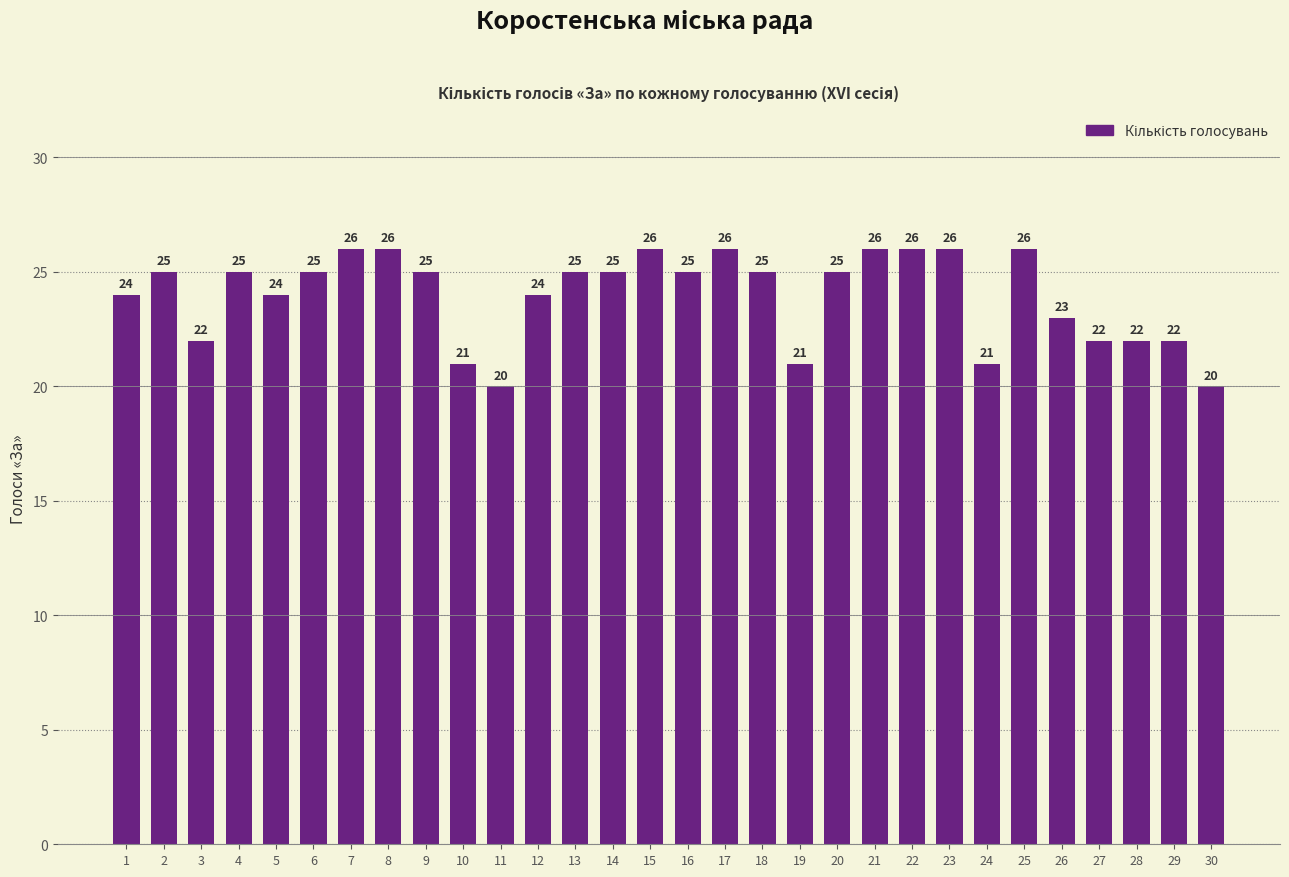

Reading right to left, what are all the values shown in this chart?

30=20	29=22	28=22	27=22	26=23	25=26	24=21	23=26	22=26	21=26	20=25	19=21	18=25	17=26	16=25	15=26	14=25	13=25	12=24	11=20	10=21	9=25	8=26	7=26	6=25	5=24	4=25	3=22	2=25	1=24